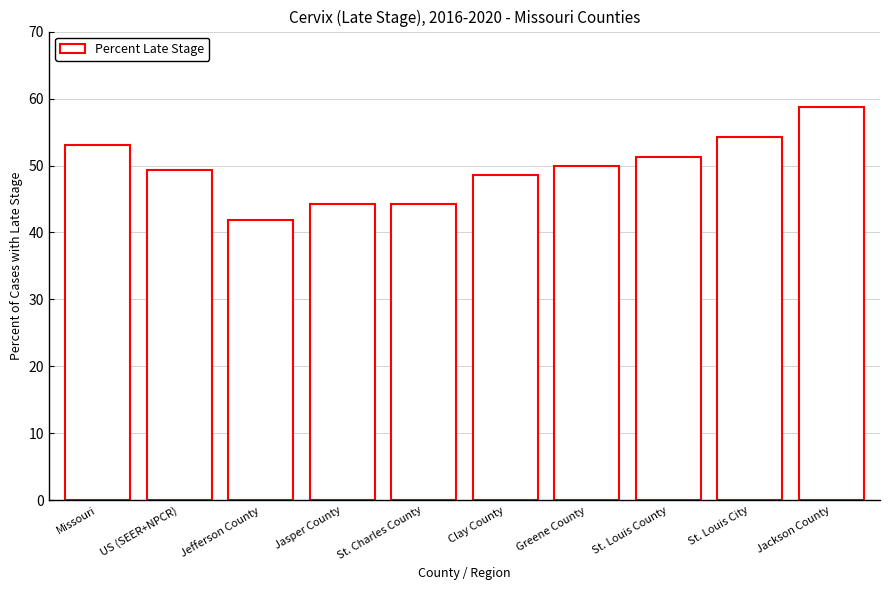

What is the change in value from St. Louis City to Jackson County?

+4.4